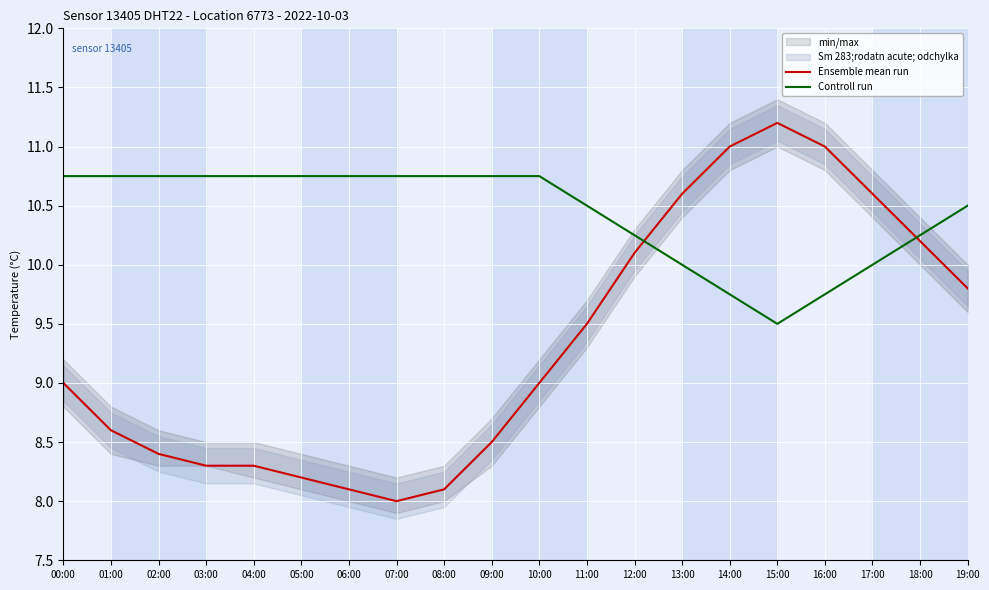

What is the difference between the maximum and minimum values in the Ensemble mean run series?

3.2